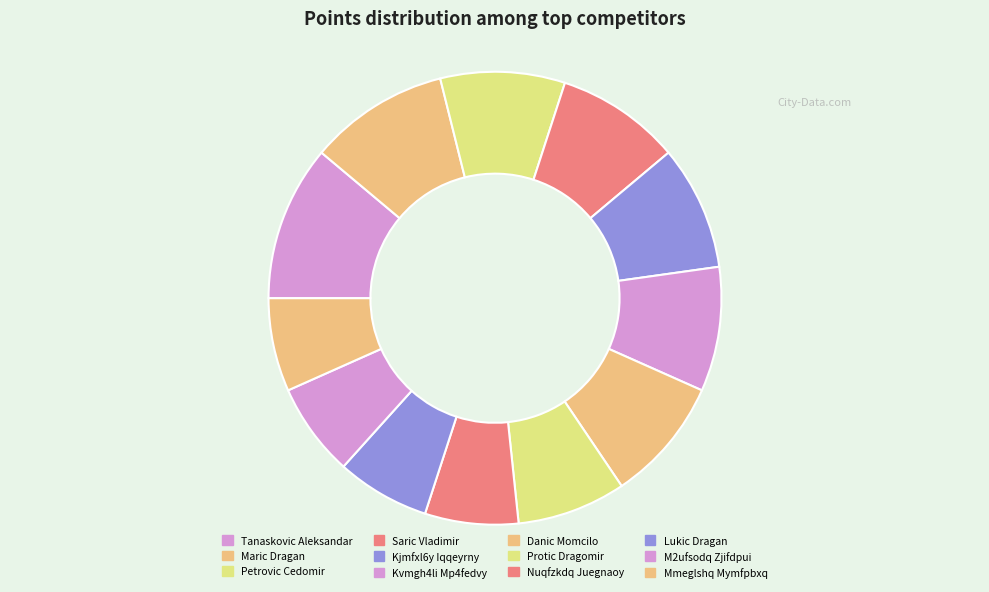

How many slices are in this pie chart?

12